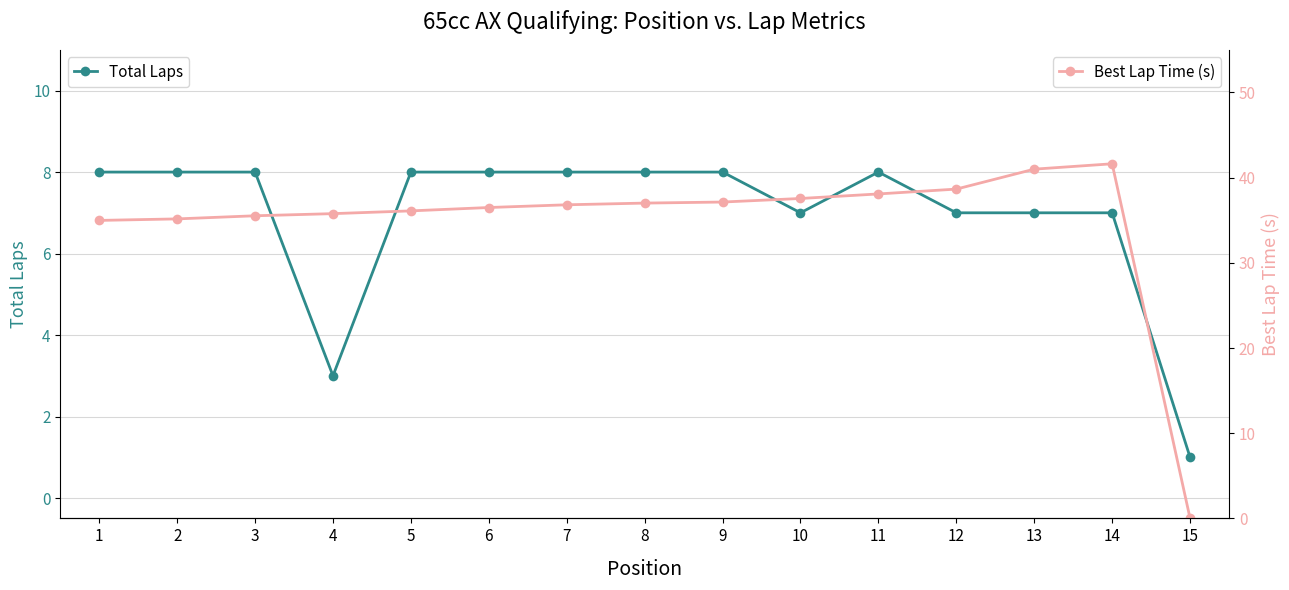

What is the sum of the Best Lap Time (s) values at 7 and 11?

74.9